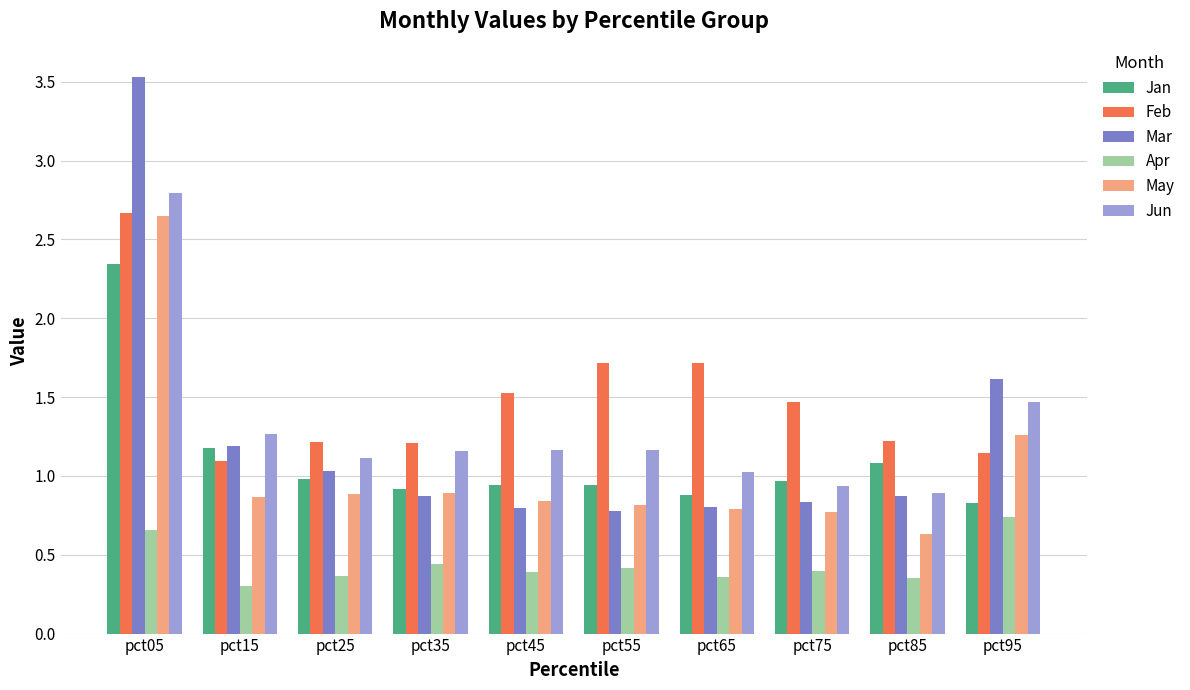

The May series shows 0.9 at pct15. True or false?

True